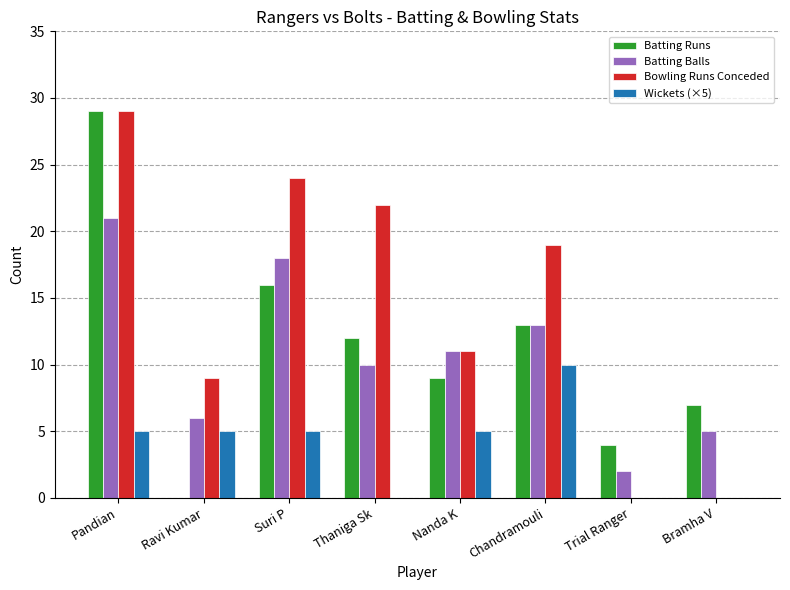

What are all the series names shown in the legend?

Batting Runs, Batting Balls, Bowling Runs Conceded, Wickets (×5)